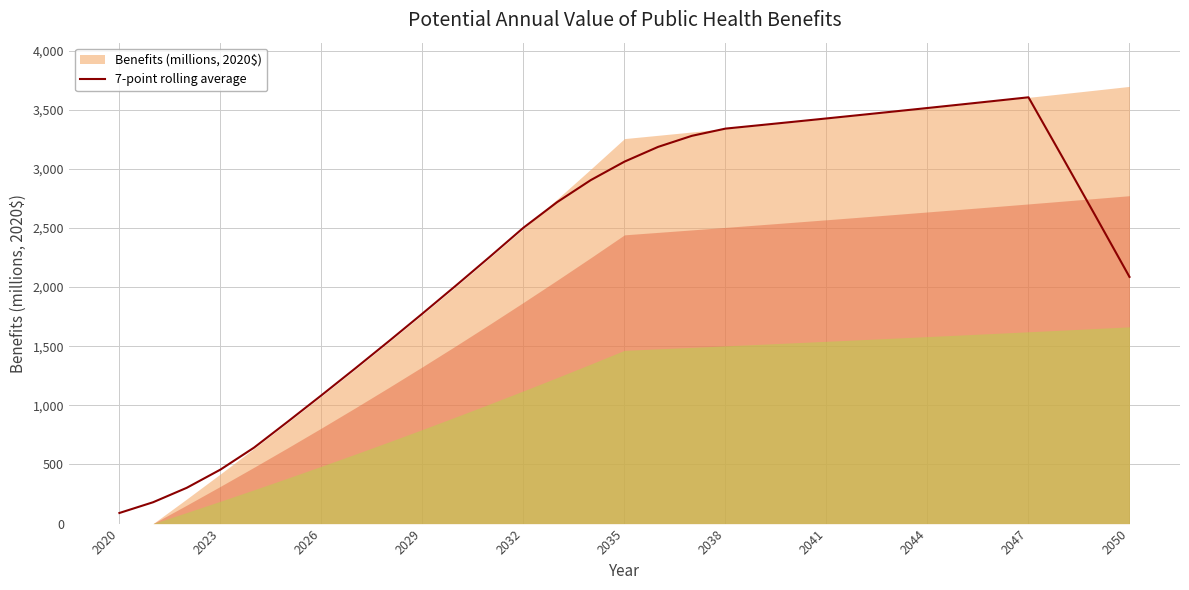

What is the highest value of the 7-point rolling average series?

3605.0